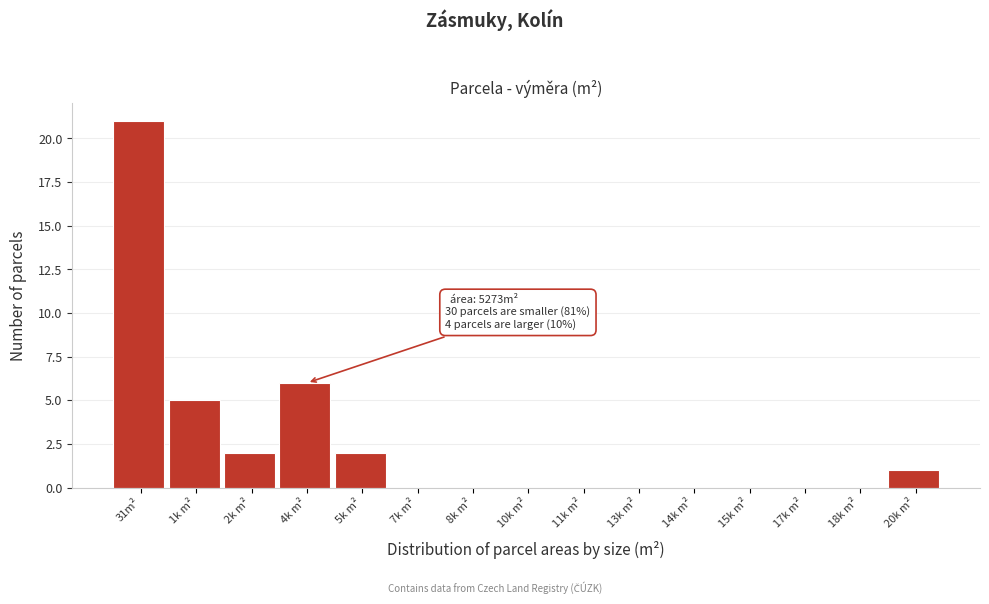

Reading left to right, list all the values displayed in this chart.

31m²=21	1k m²=5	2k m²=2	4k m²=6	5k m²=2	7k m²=0	8k m²=0	10k m²=0	11k m²=0	13k m²=0	14k m²=0	15k m²=0	17k m²=0	18k m²=0	20k m²=1